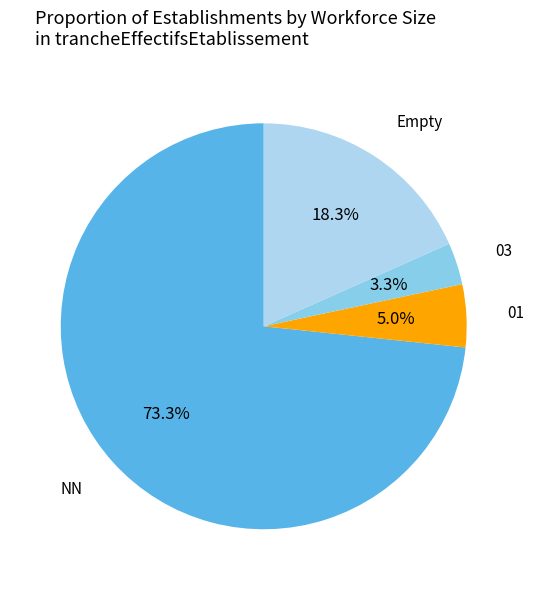

Is there a majority slice in this chart?

Yes